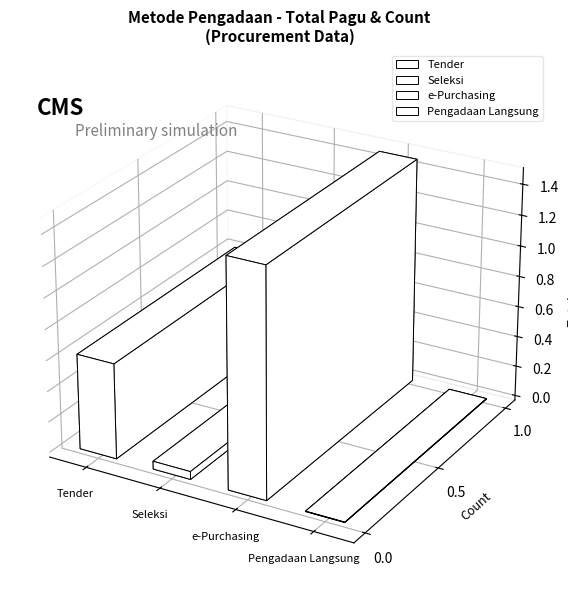

Does the chart contain any negative values?

No